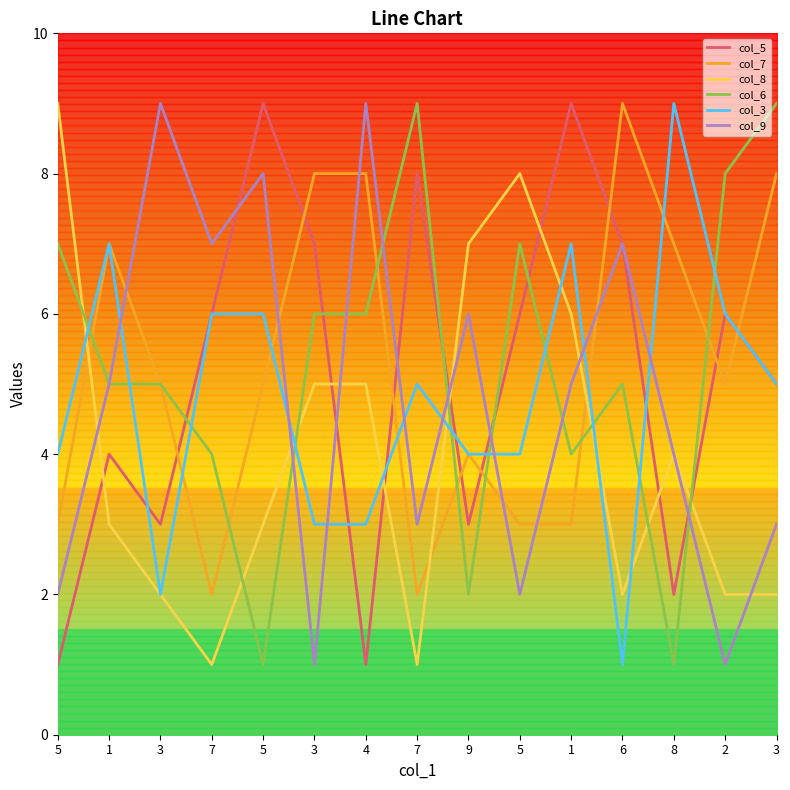

At 7, list the series in order from largest to smallest.

col_9, col_5, col_3, col_6, col_7, col_8